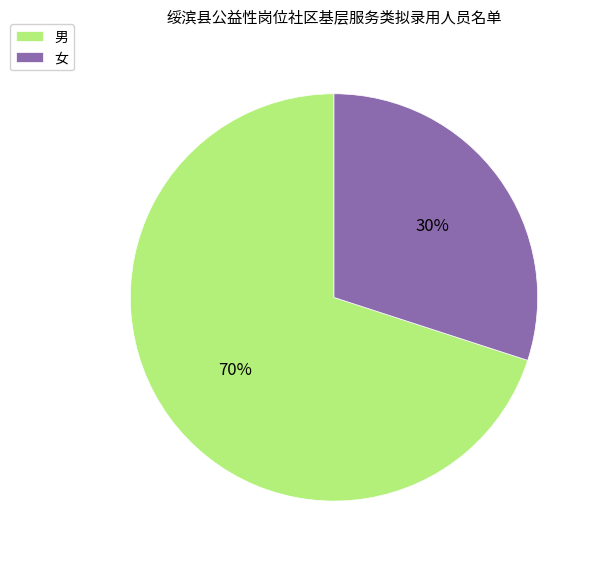

Does 女 represent more than half of the total?

No